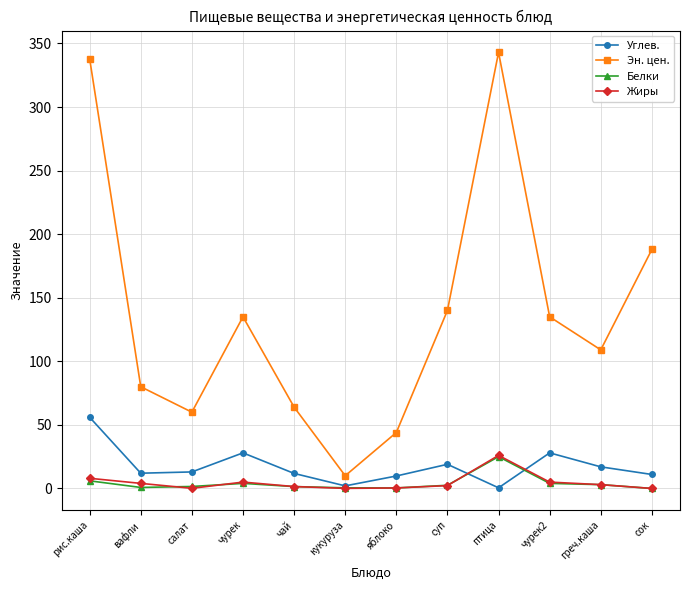

How many lines are shown in the chart?

4